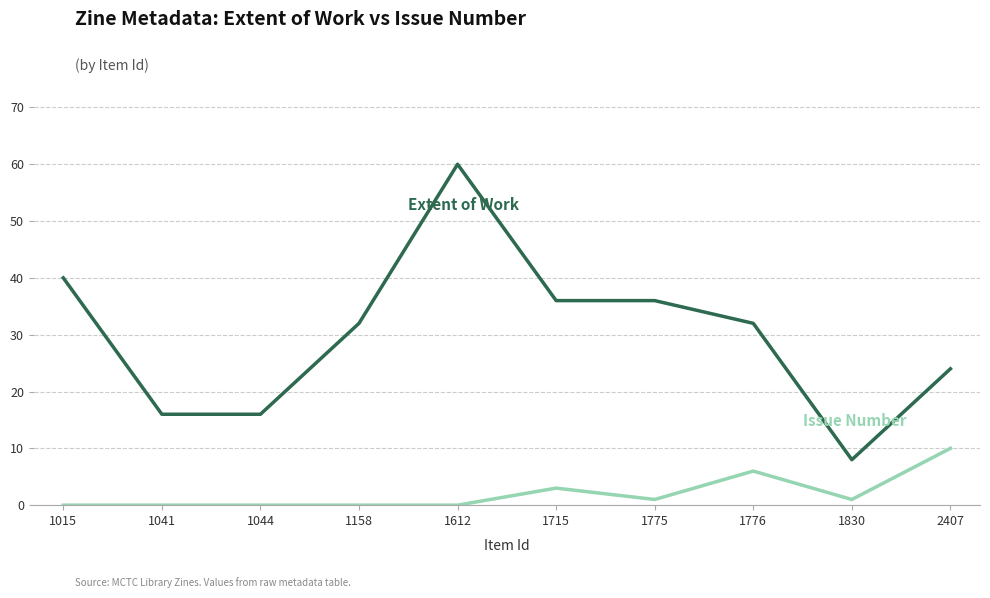

At which category does the chart reach its peak across all series?

1612